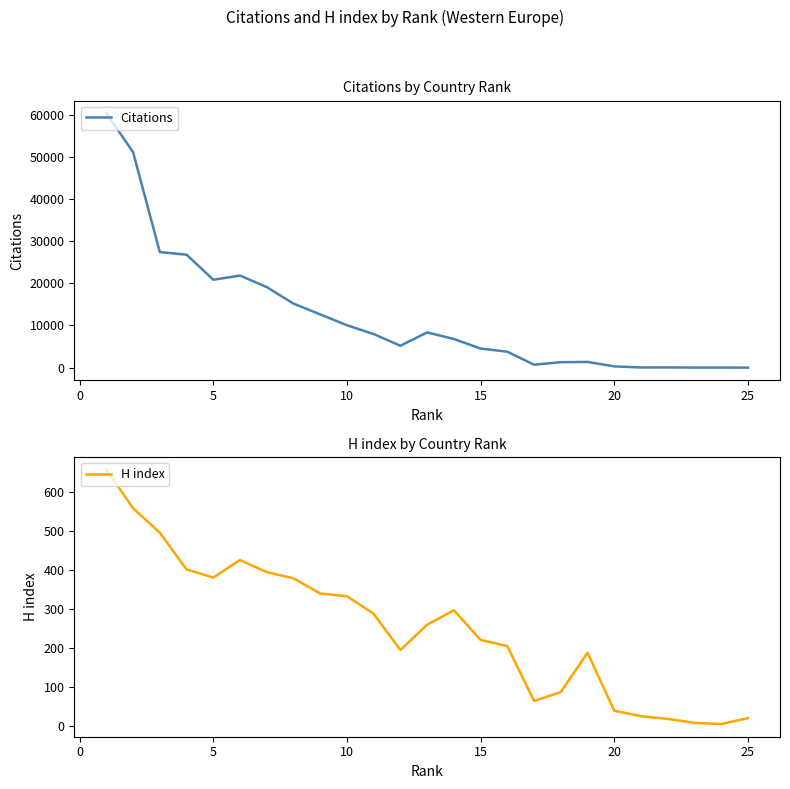

The value of H index at 30 is 117. True or false?

False